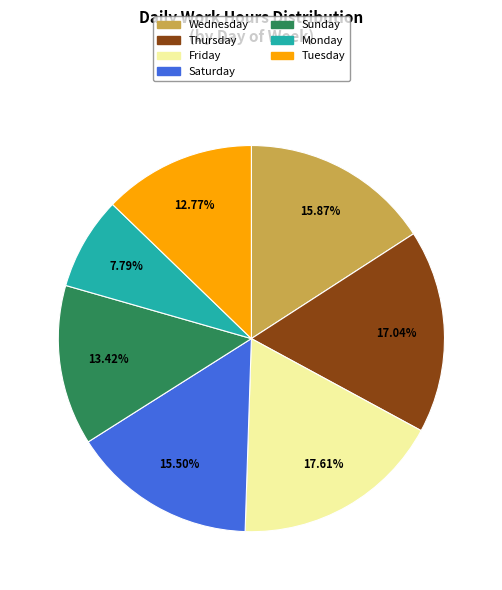

What is the ratio of the value at Wednesday to the value at Tuesday?

1.2